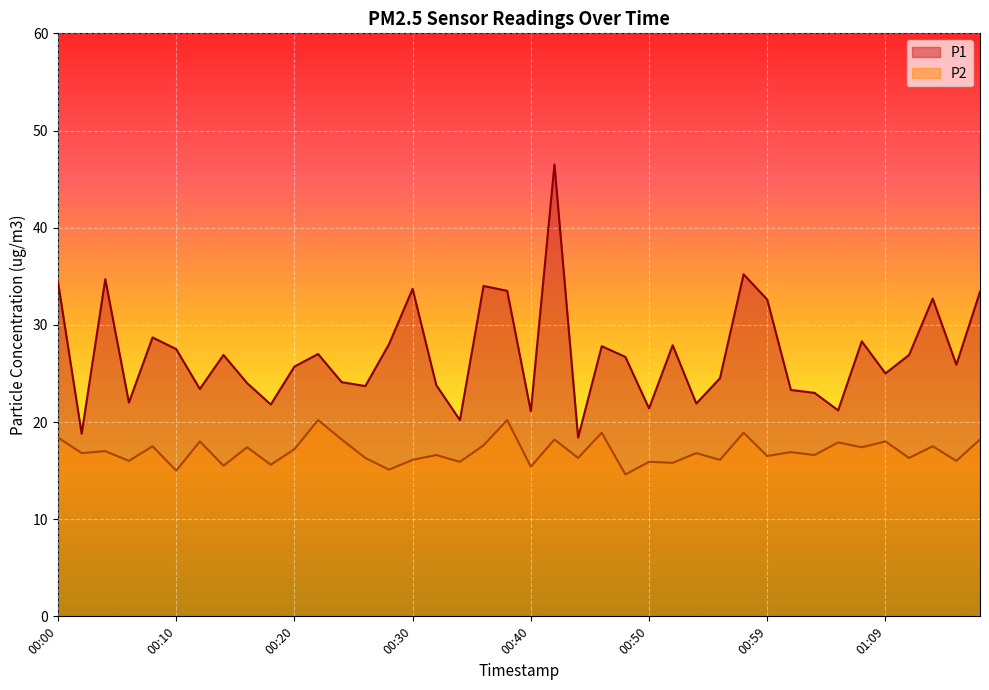

What is the label of the 32nd point from the left?

01:01